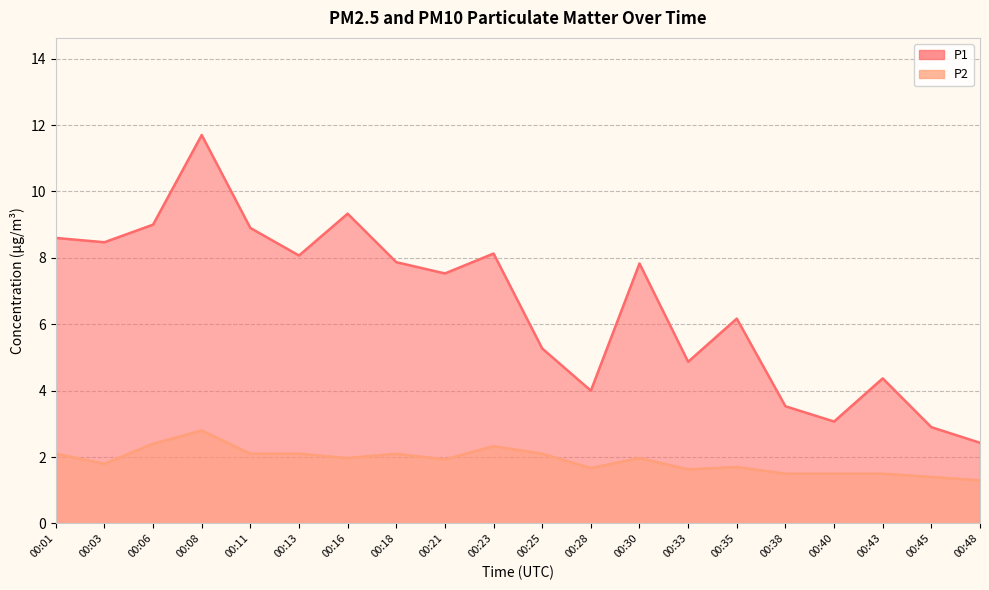

What is the value of the P2 point at the 14th from the left?

1.6